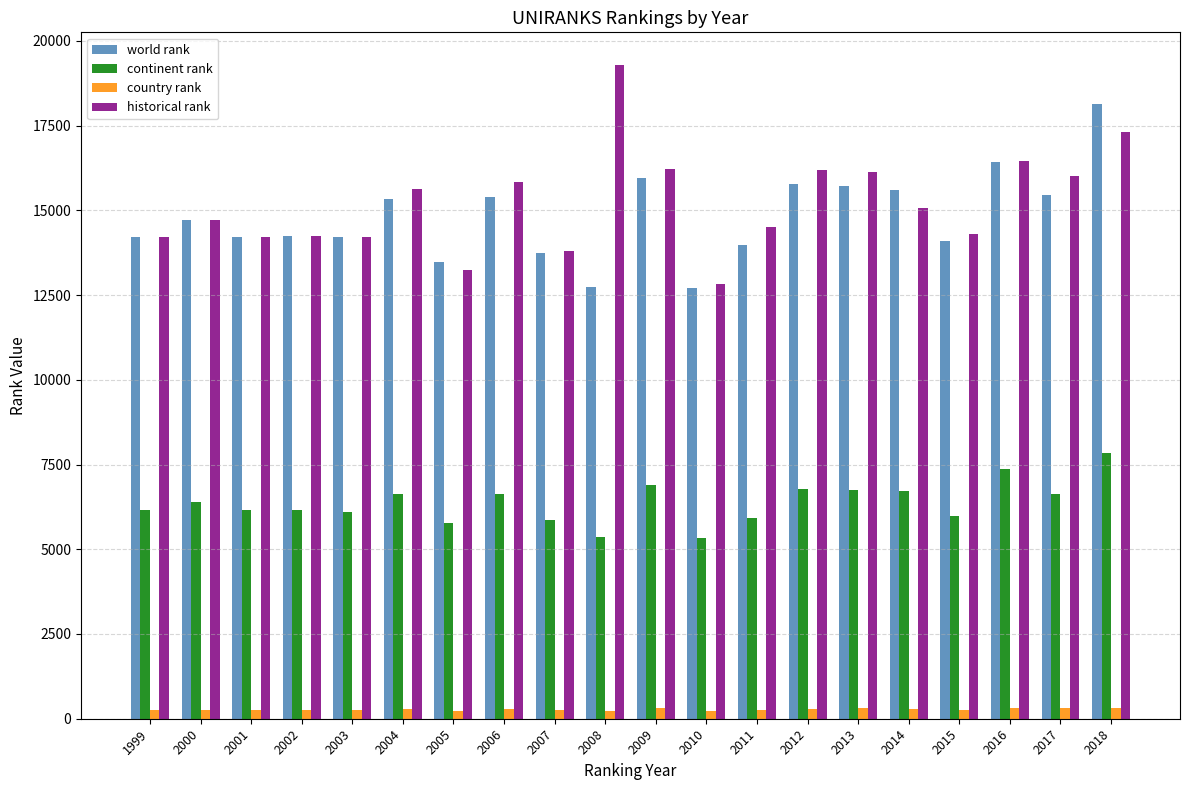

Which series has the largest total across all categories?

historical rank